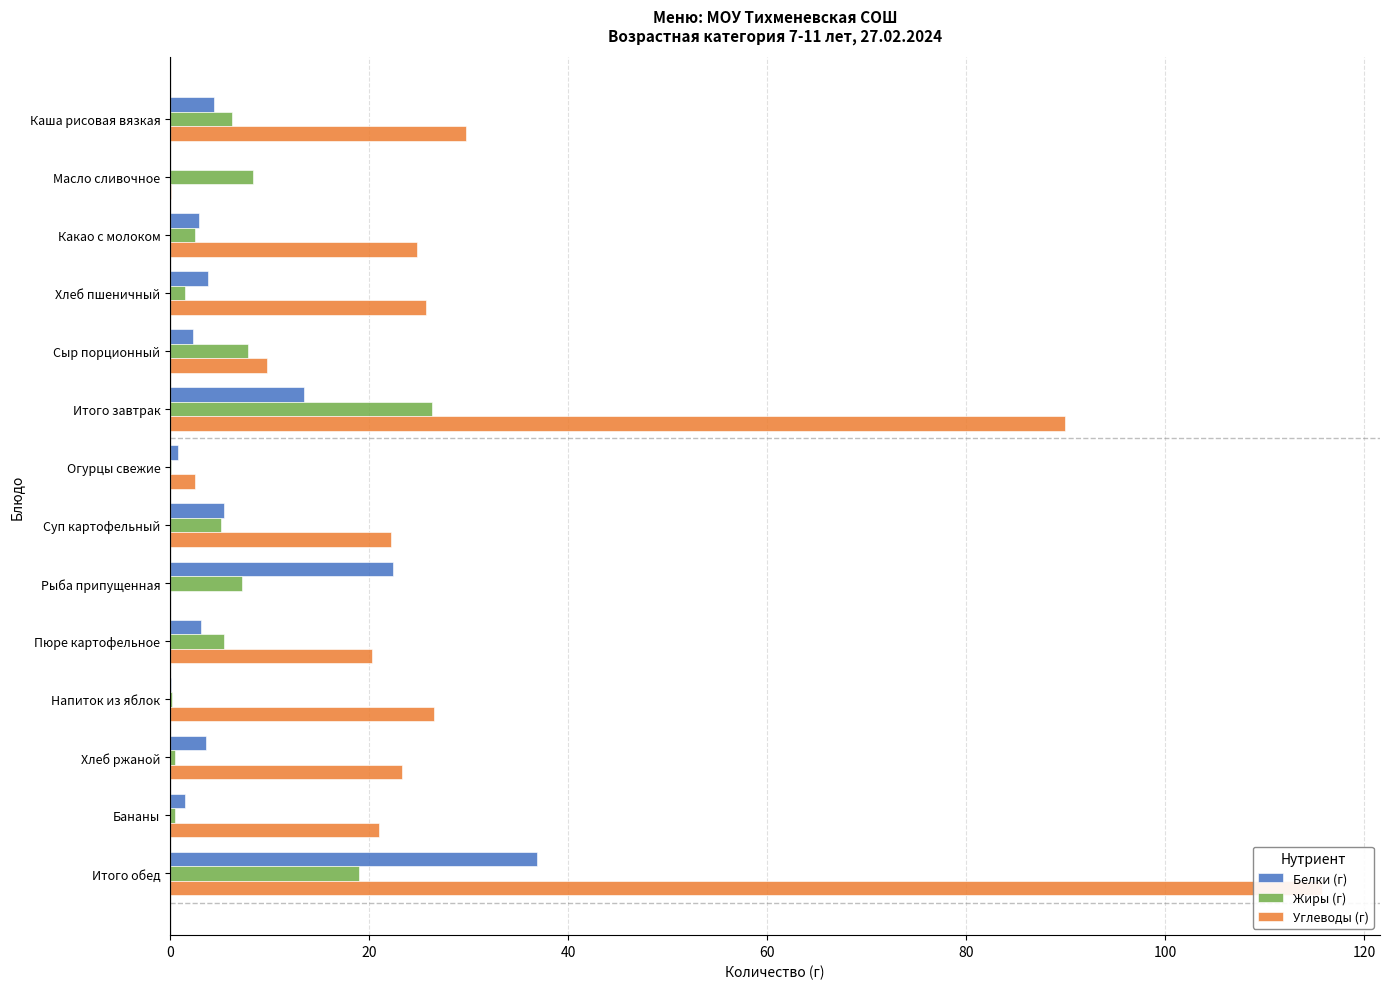

What position from the left is Сыр порционный?

5